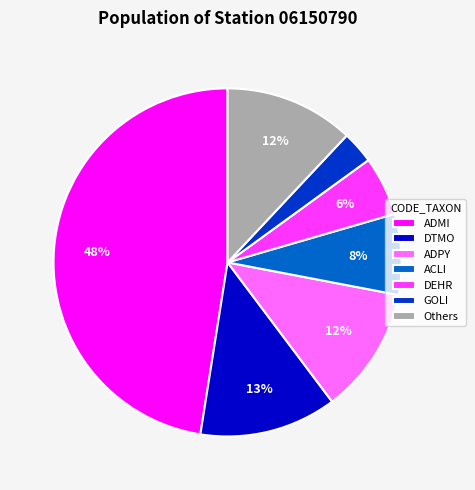

Does ACLI account for over 50% of the chart?

No